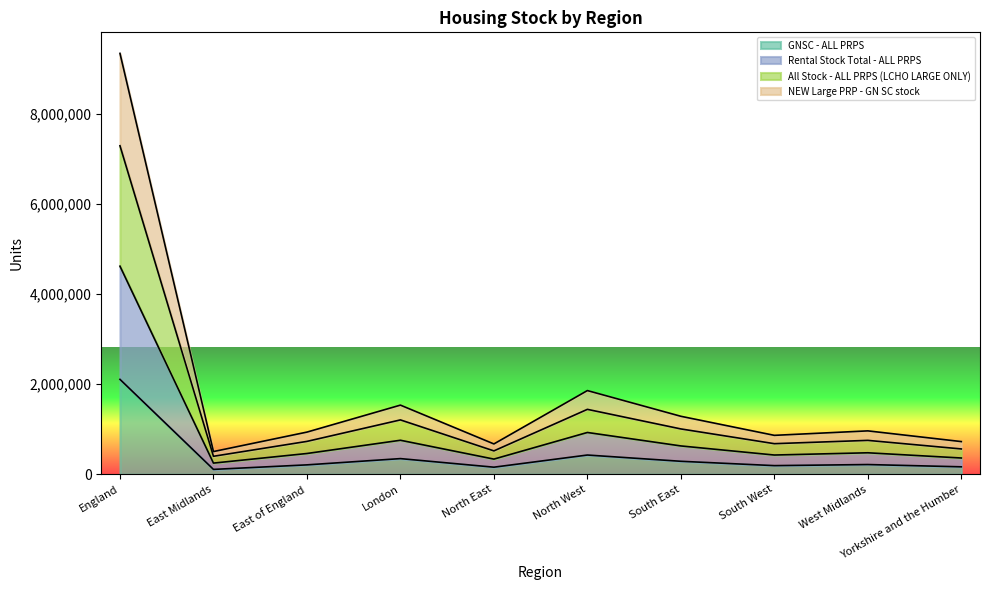

What is the maximum value shown in the chart?

9338171